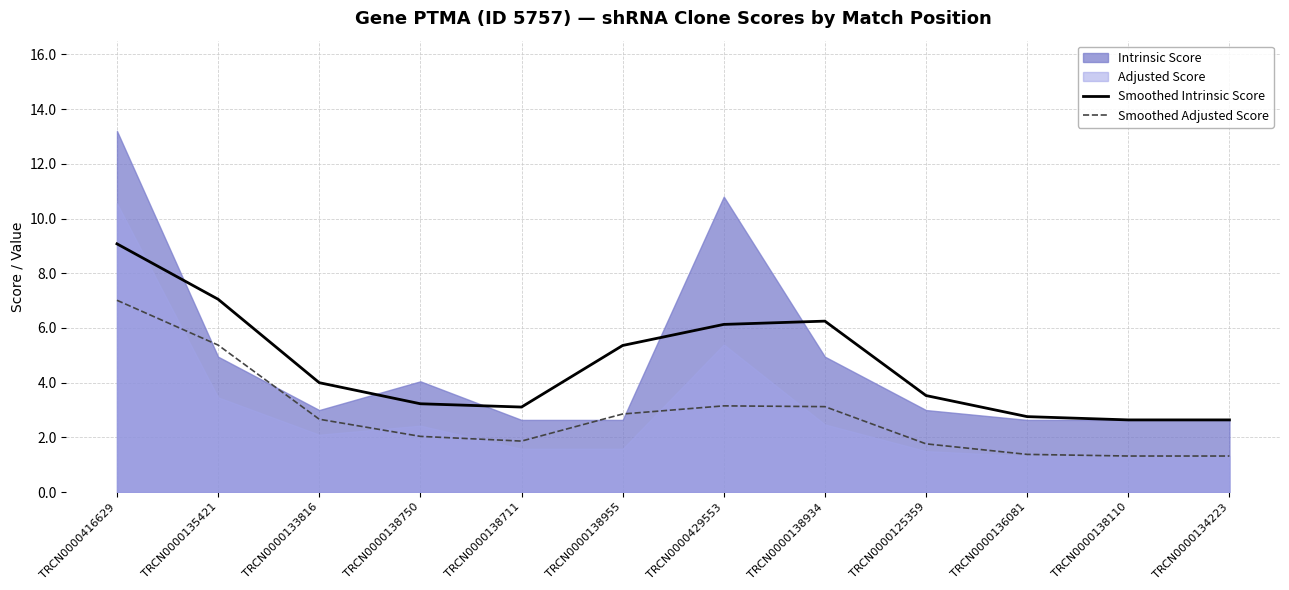

At which label does Smoothed Adjusted Score reach its peak?

TRCN0000416629